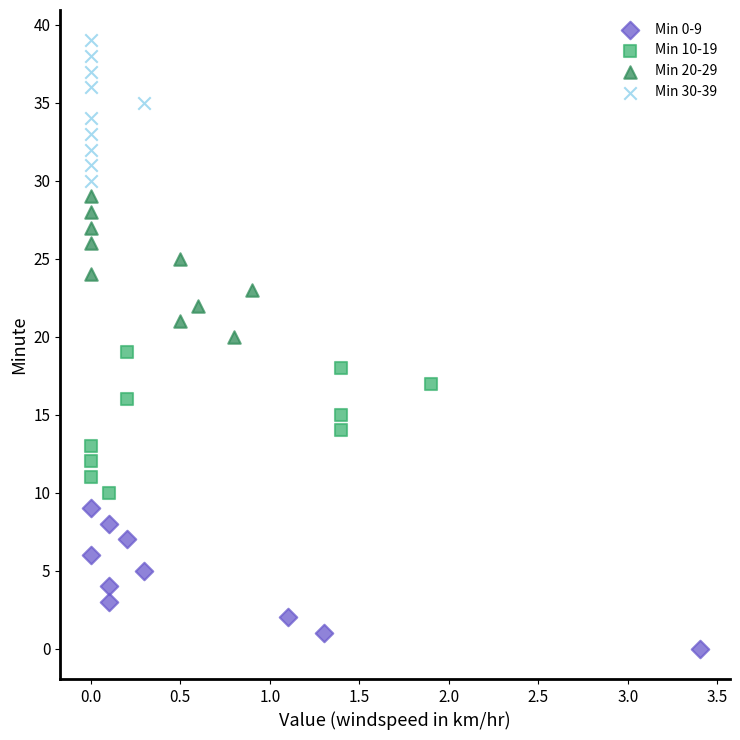

Which series contains the highest Y value?

Min 30-39